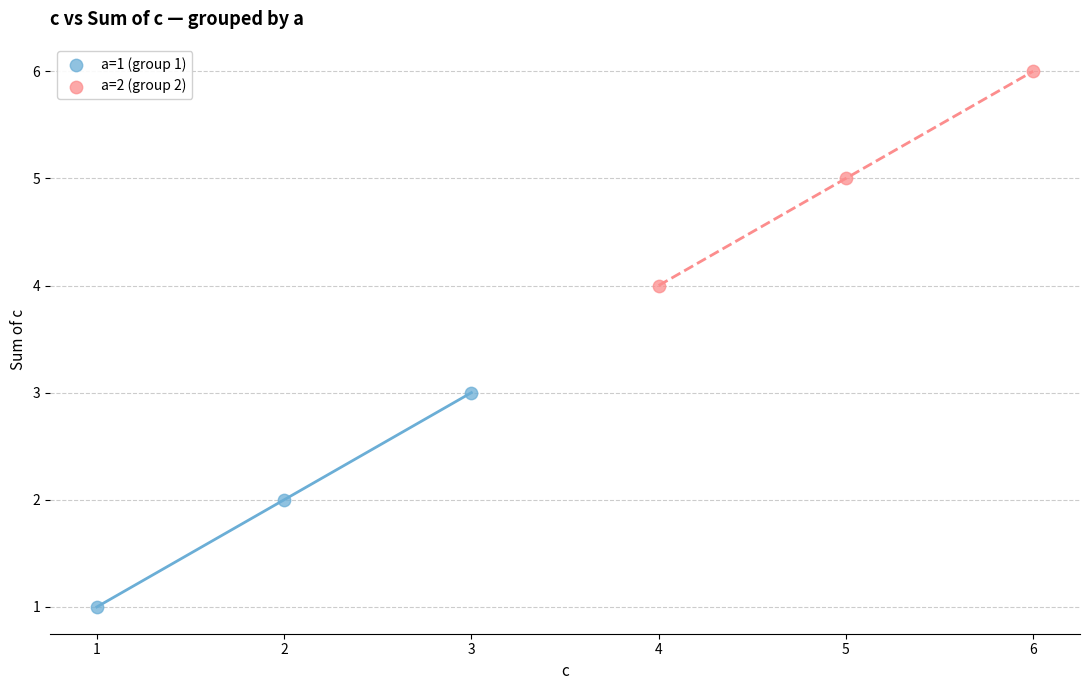

Which series reaches the maximum Y coordinate?

a=2 (group 2)